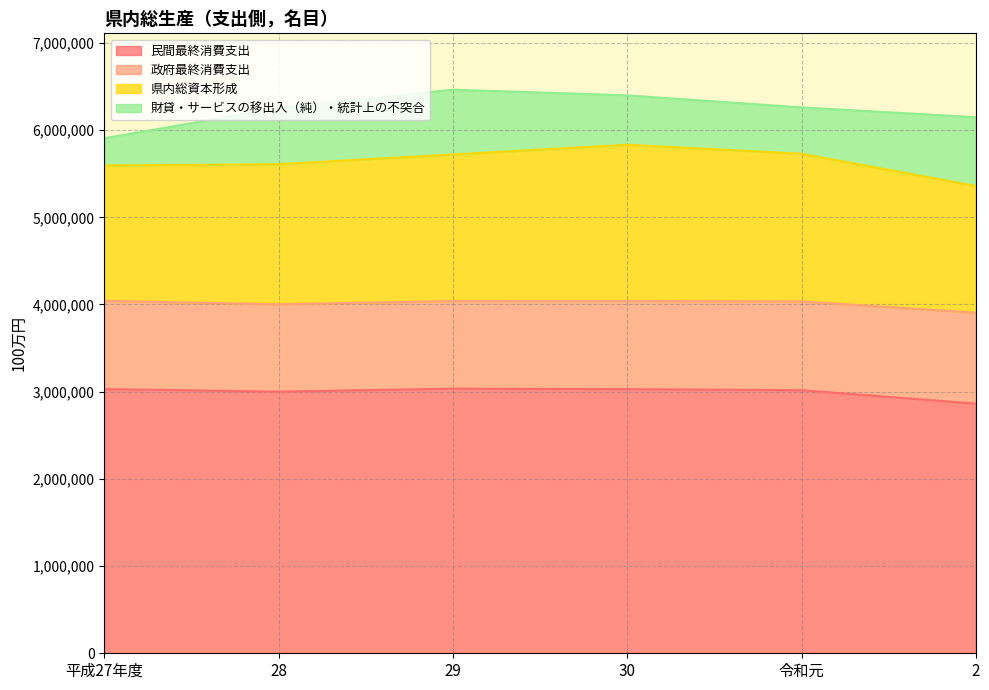

List the series in order of their overall mean, lowest first.

財貸・サービスの移出入（純）・統計上の不突合, 政府最終消費支出, 県内総資本形成, 民間最終消費支出